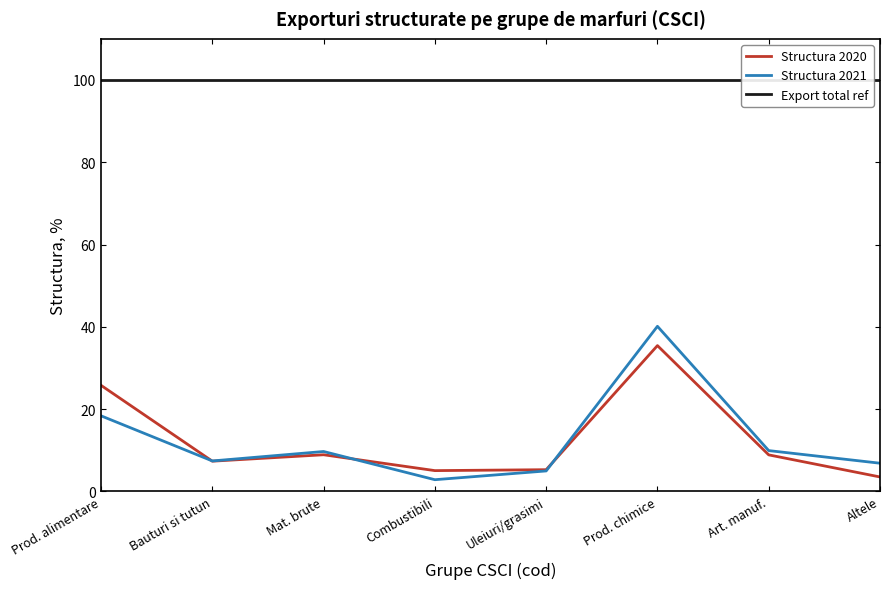

Which category has the lowest value across all series?

Combustibili